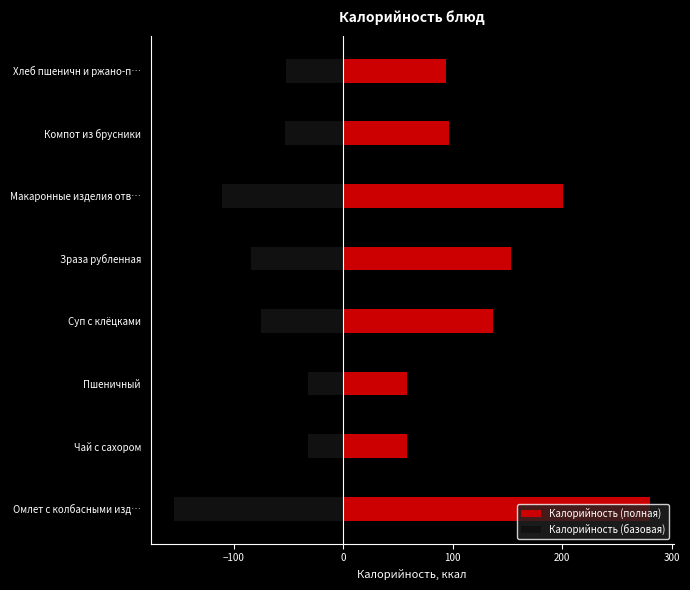

How many groups of bars are there?

8